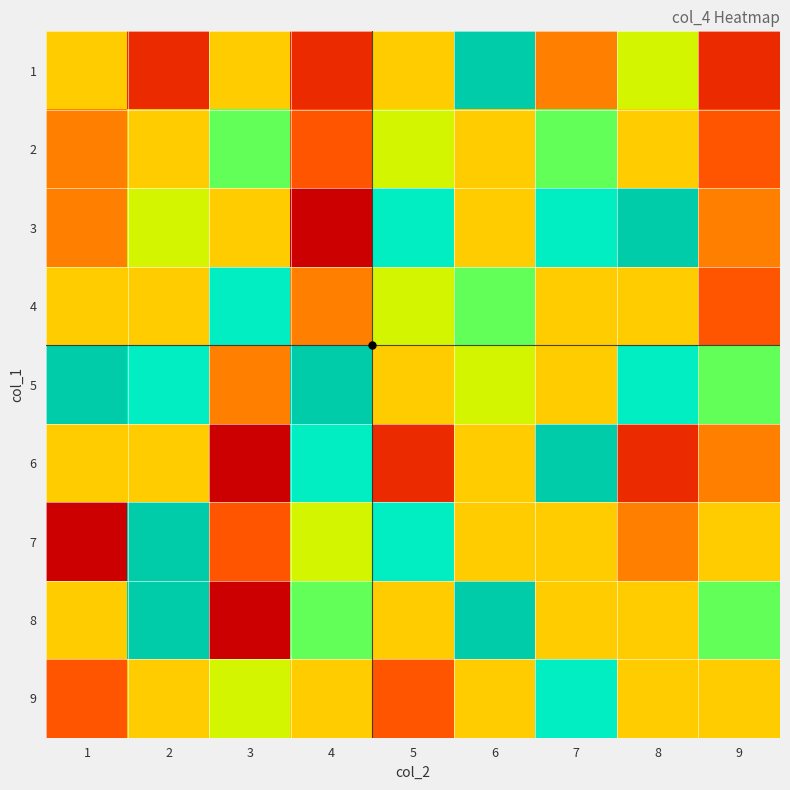

What is the spread (max minus min) of values at 3?

7